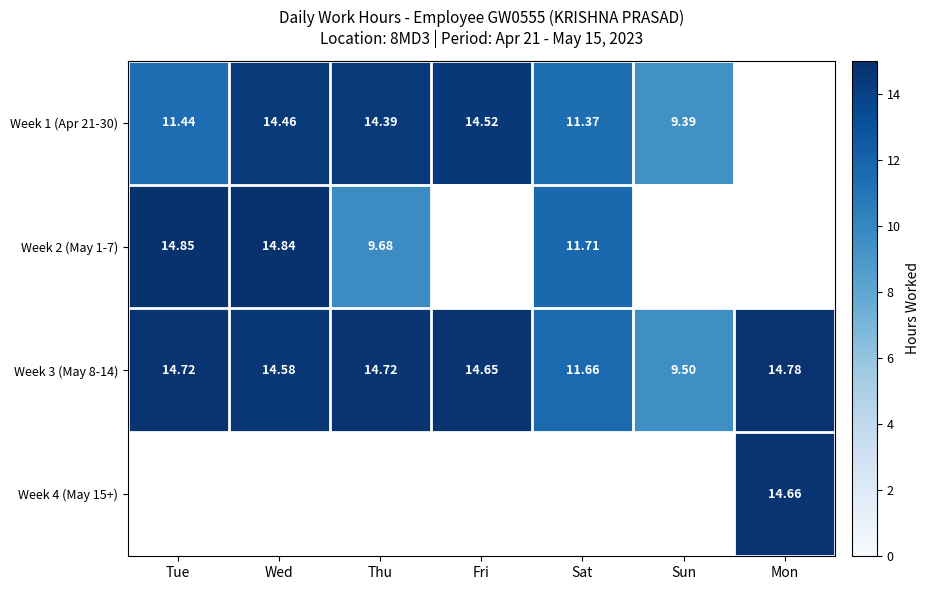

Which category has the highest value in the Week 3 (May 8-14) series?

Mon